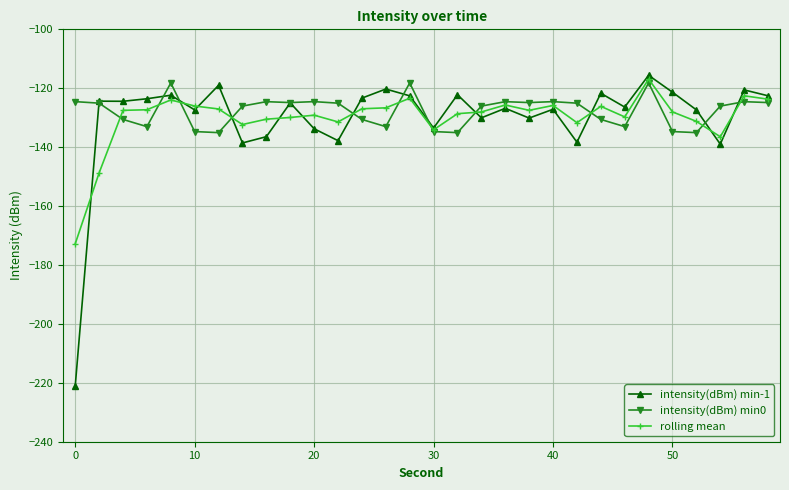

What is the greatest value displayed?

-115.6